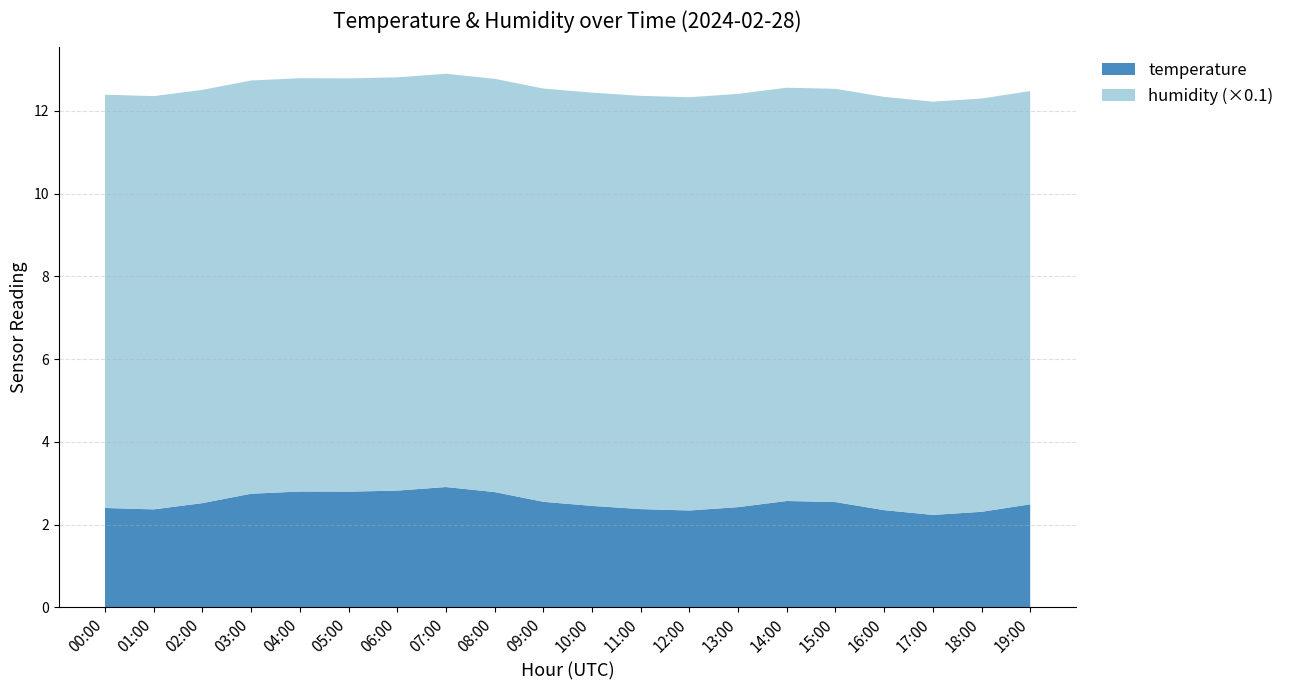

Is it true that temperature equals 3.4 at 12:00?

False